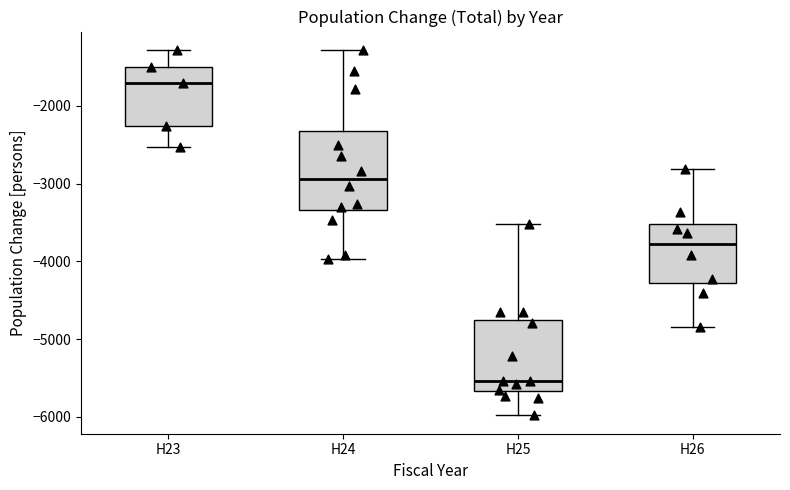

Which box has the highest median line?

H23